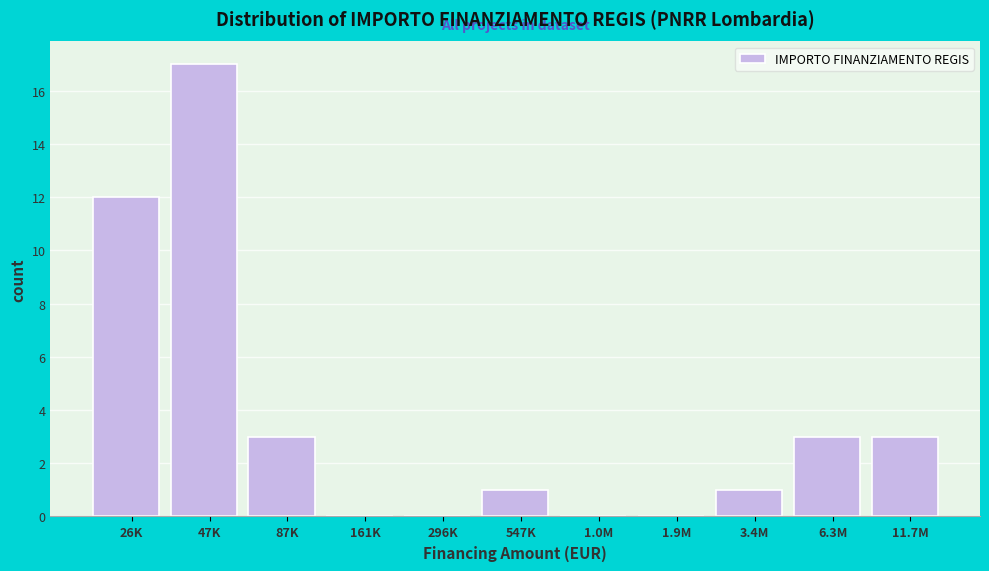

Reading right to left, list all the values displayed in this chart.

11.7M=3	6.3M=3	3.4M=1	1.9M=0	1.0M=0	547K=1	296K=0	161K=0	87K=3	47K=17	26K=12